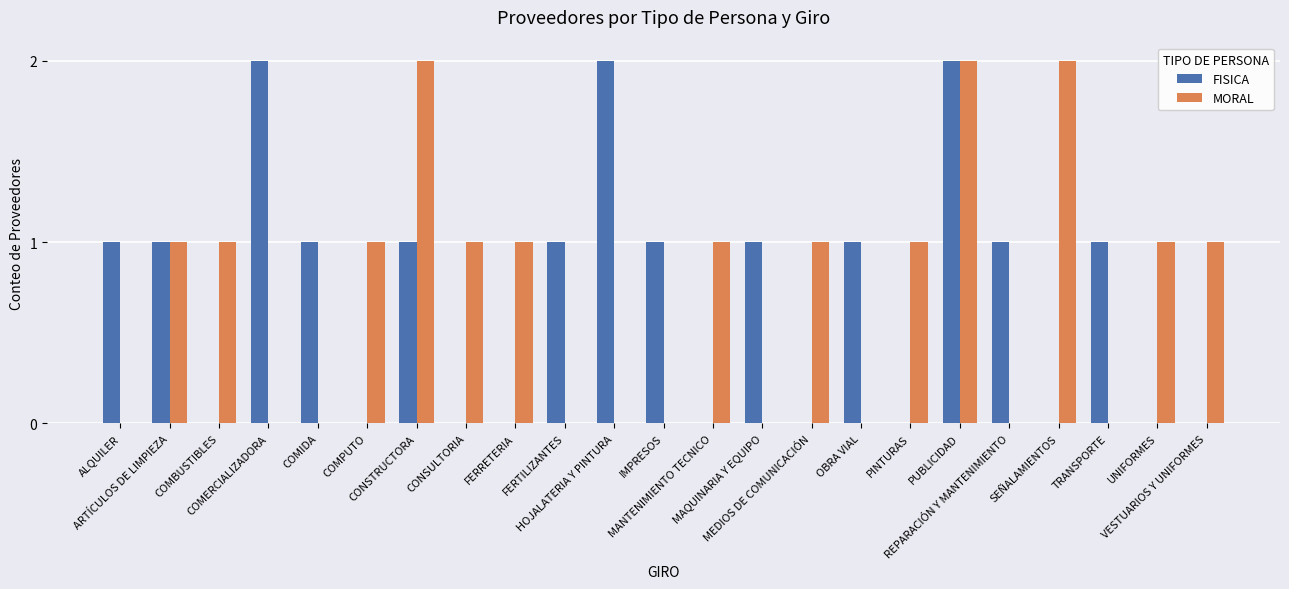

True or false: MORAL has a value of -1 at COMERCIALIZADORA.

False